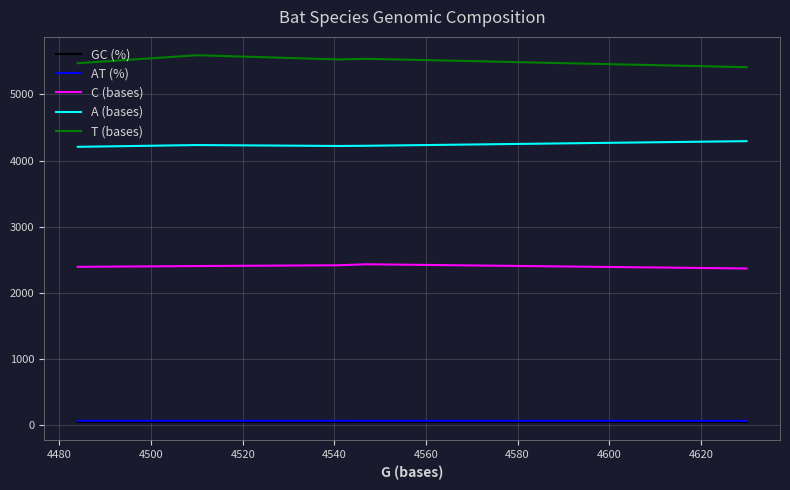

What are all the series names shown in the legend?

GC (%), AT (%), C (bases), A (bases), T (bases)